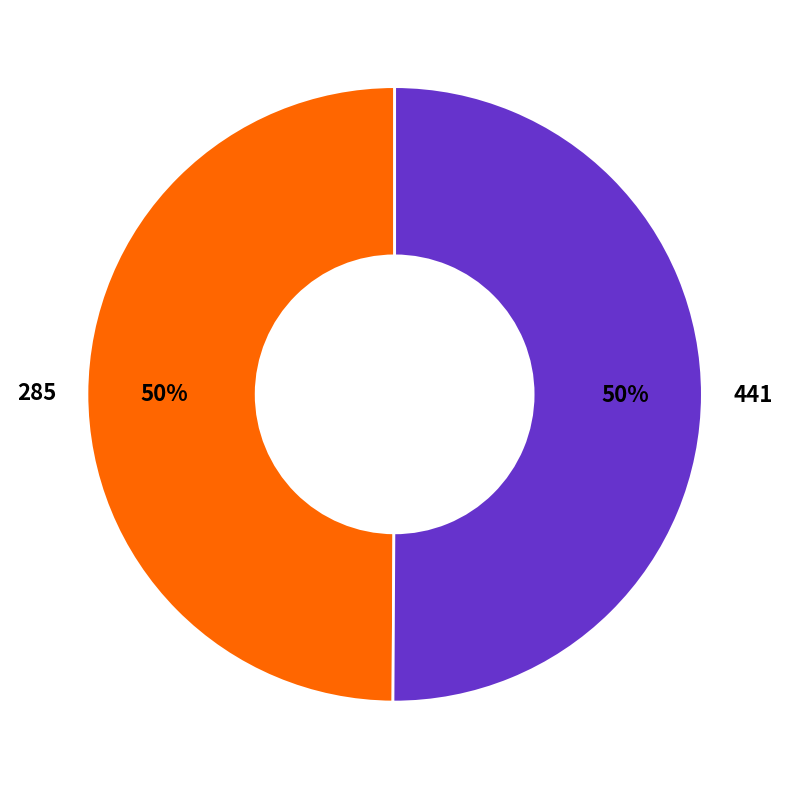

To the nearest percent, what percentage of the pie is 441?

50%